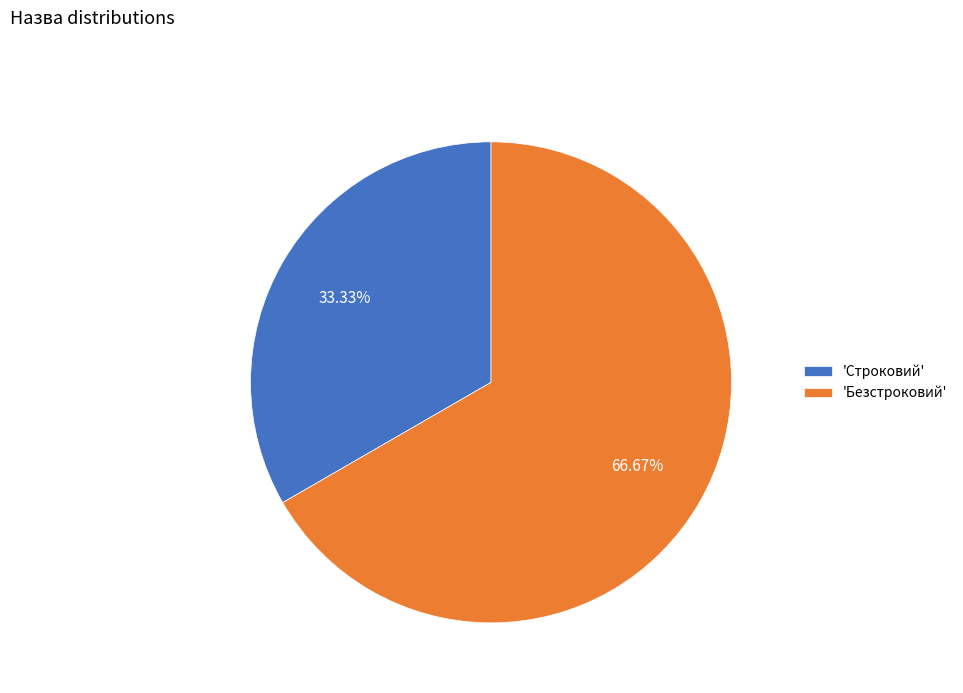

How many slices are in this pie chart?

2